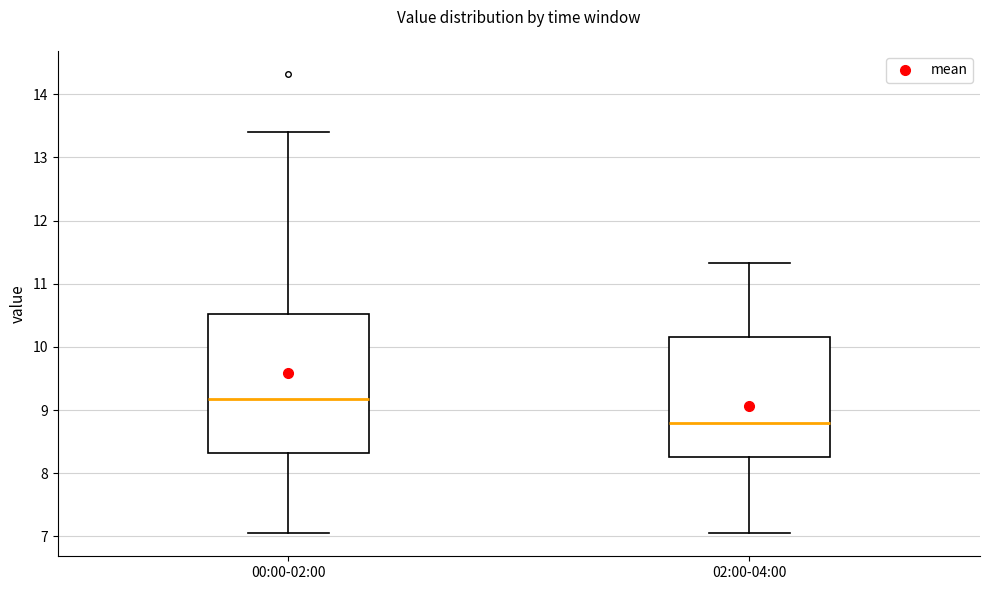

Which box is the tallest, from its lower edge to its upper edge?

00:00-02:00